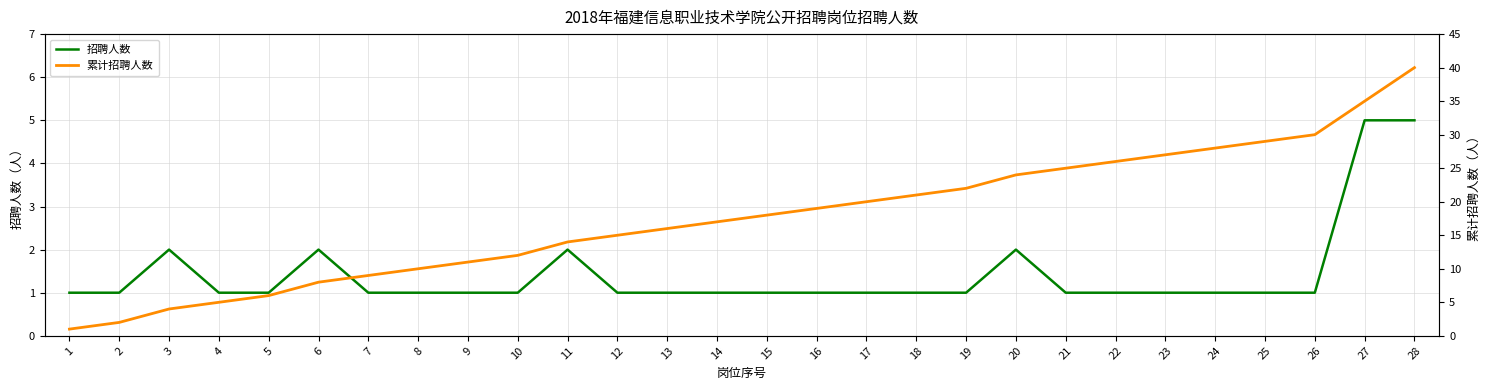

What is the total value across all series at 20?

26